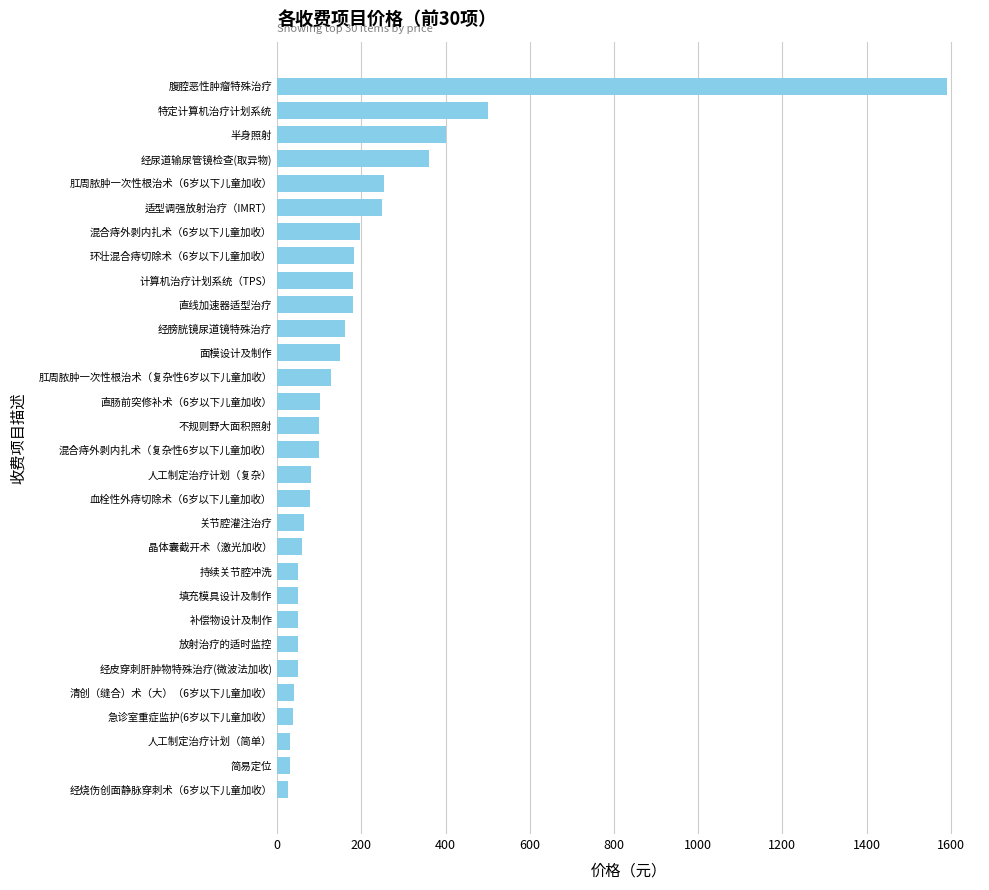

Are the bars grouped side by side (vs. stacked)?

No